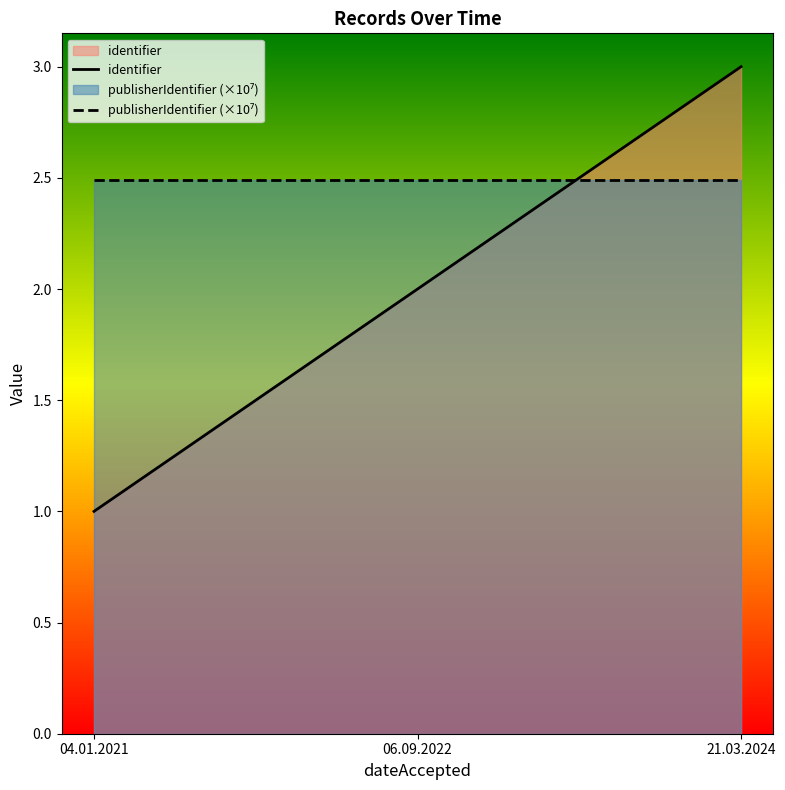

Approximately how many times larger is the value at 06.09.2022 compared to 04.01.2021?

2.0